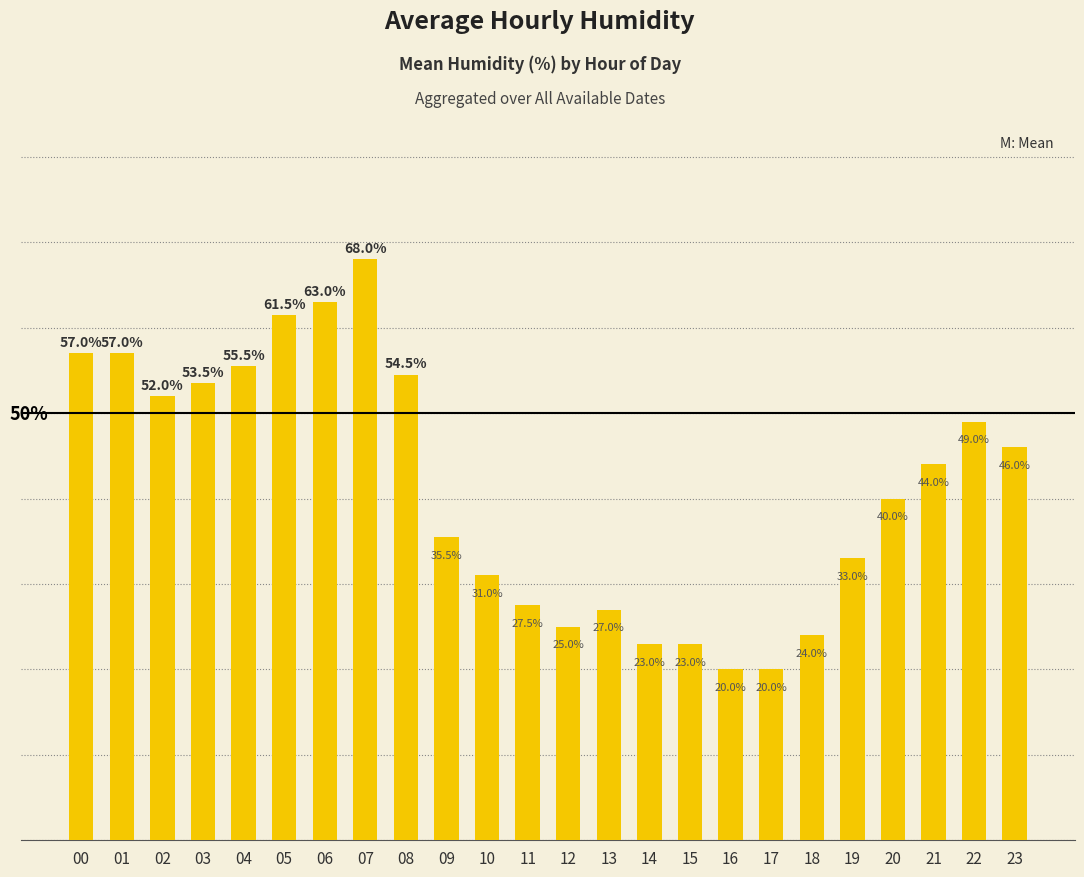

What is the value of the 2nd bar from the left?

57.0